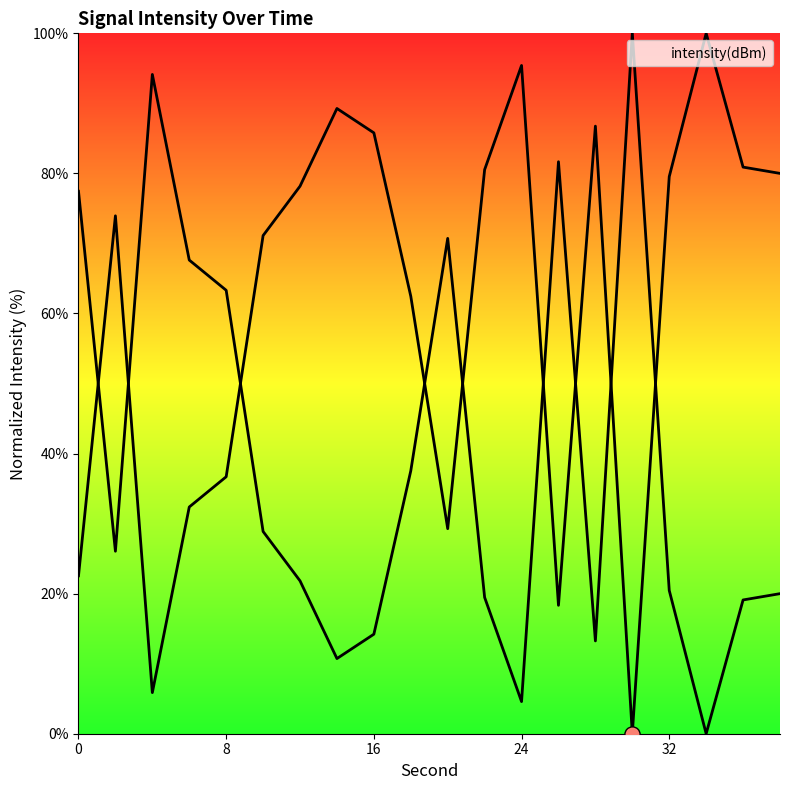

Between 2 and 6, which is larger?

2